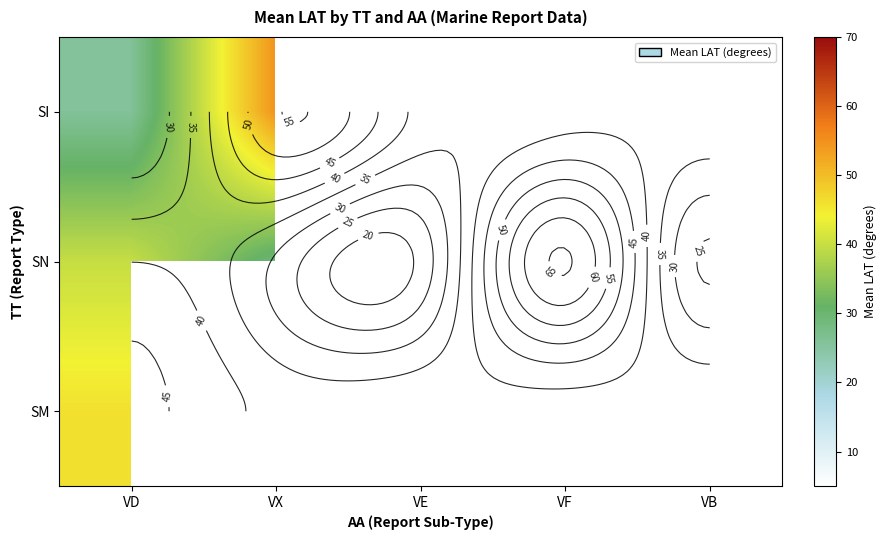

At which category does the chart reach its peak across all series?

VF